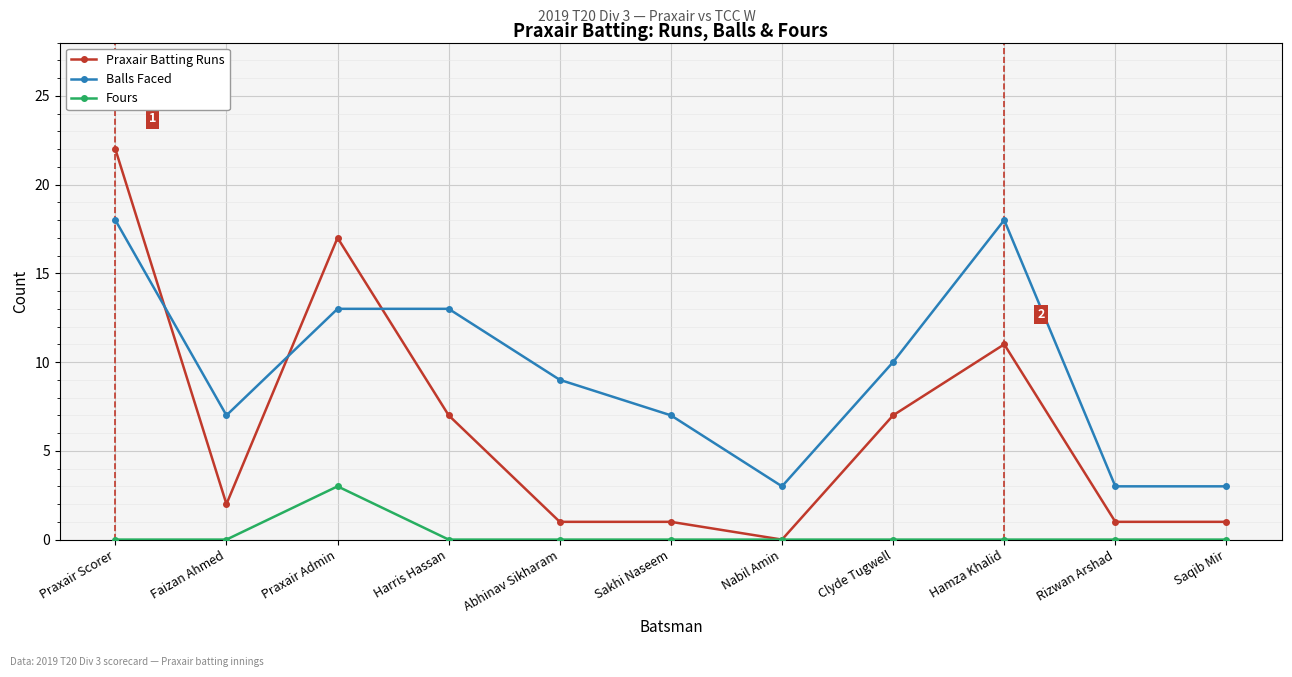

How many intersections are there between Balls Faced and Praxair Batting Runs?

3